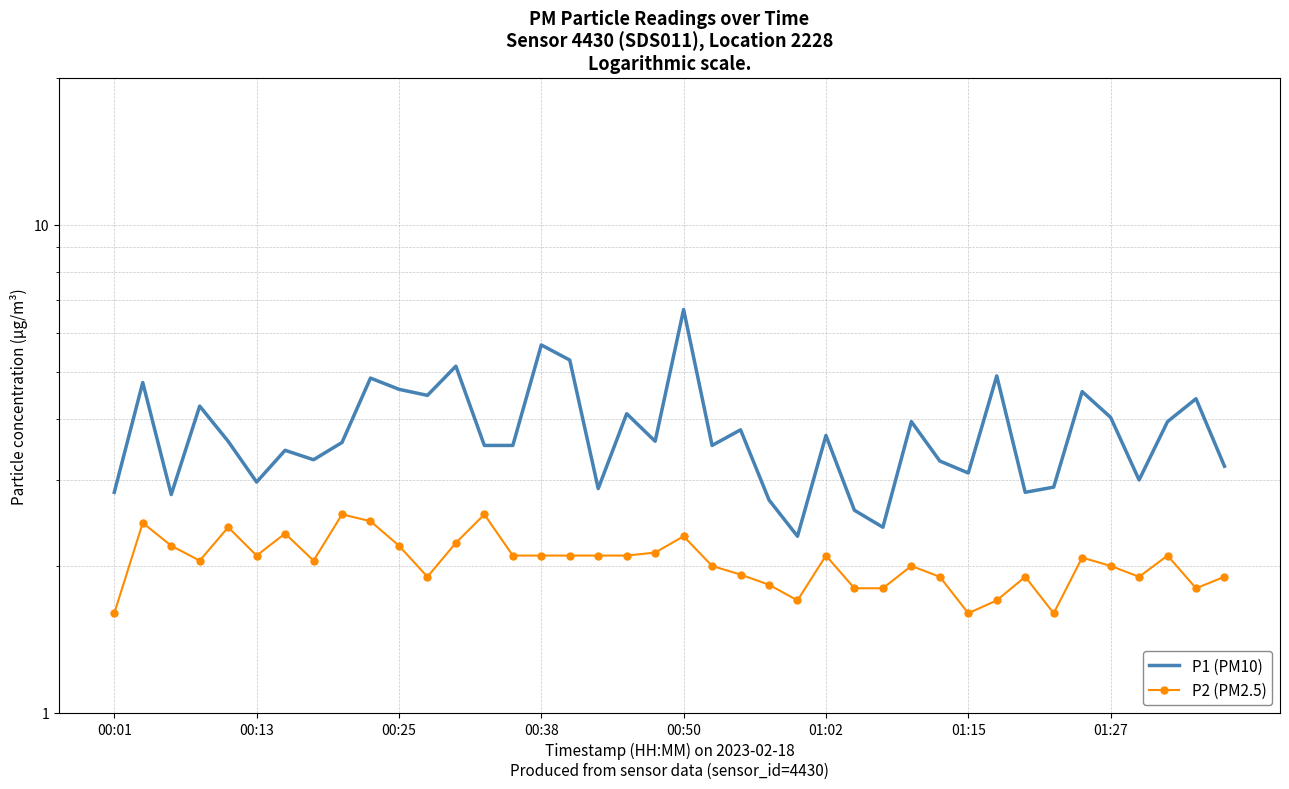

Reading left to right, transcribe all the data shown in this chart.

P1 (PM10): 2.8	4.8	2.8	4.2	3.6	3.0	3.5	3.3	3.6	4.8	4.6	4.5	5.1	3.5	3.5	5.7	5.3	2.9	4.1	3.6	6.7	3.5	3.8	2.7	2.3	3.7	2.6	2.4	4.0	3.3	3.1	4.9	2.8	2.9	4.5	4.0	3.0	4.0	4.4	3.2
P2 (PM2.5): 1.6	2.5	2.2	2.0	2.4	2.1	2.3	2.0	2.5	2.5	2.2	1.9	2.2	2.5	2.1	2.1	2.1	2.1	2.1	2.1	2.3	2.0	1.9	1.8	1.7	2.1	1.8	1.8	2.0	1.9	1.6	1.7	1.9	1.6	2.1	2.0	1.9	2.1	1.8	1.9